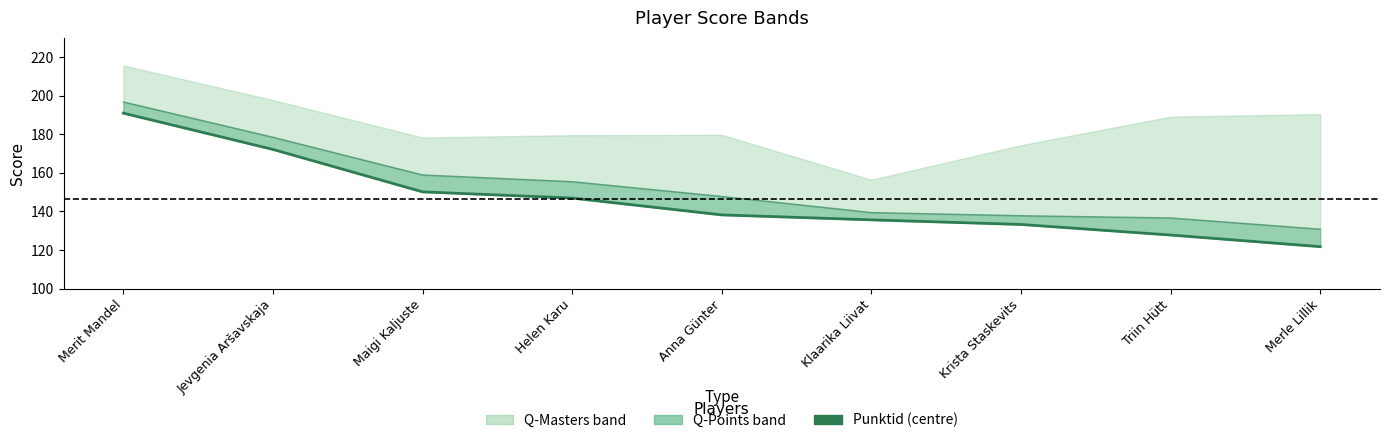

What is the label of the 2nd point from the left?

Jevgenia Aršavskaja